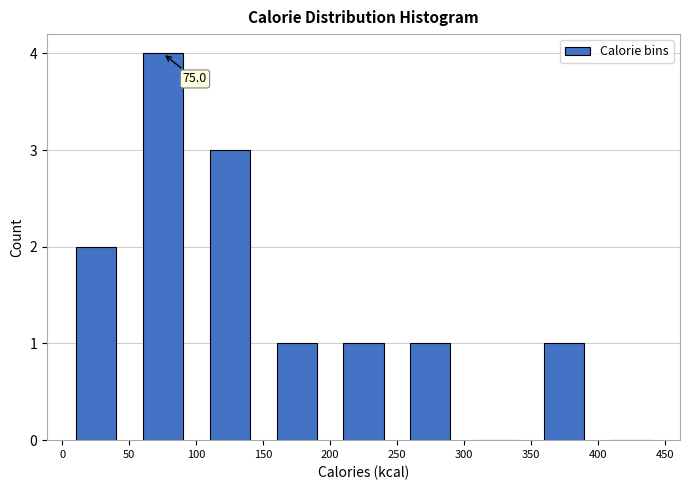

Which range on the x-axis has the tallest bar?

50 to 100